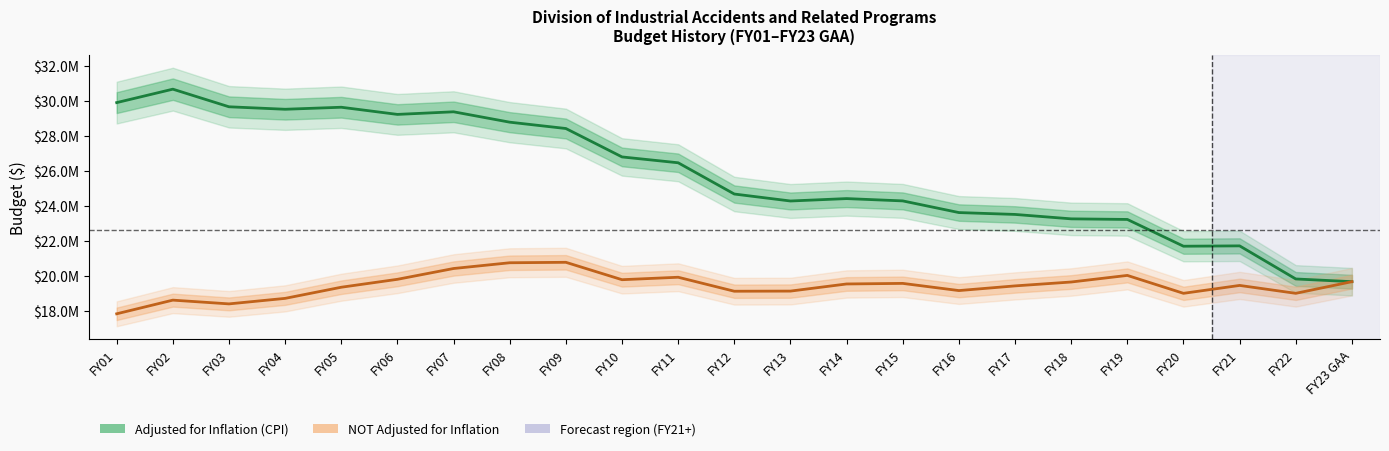

In Adjusted for Inflation (CPI), how many points are lower than both neighbors (excluding endpoints)?

4